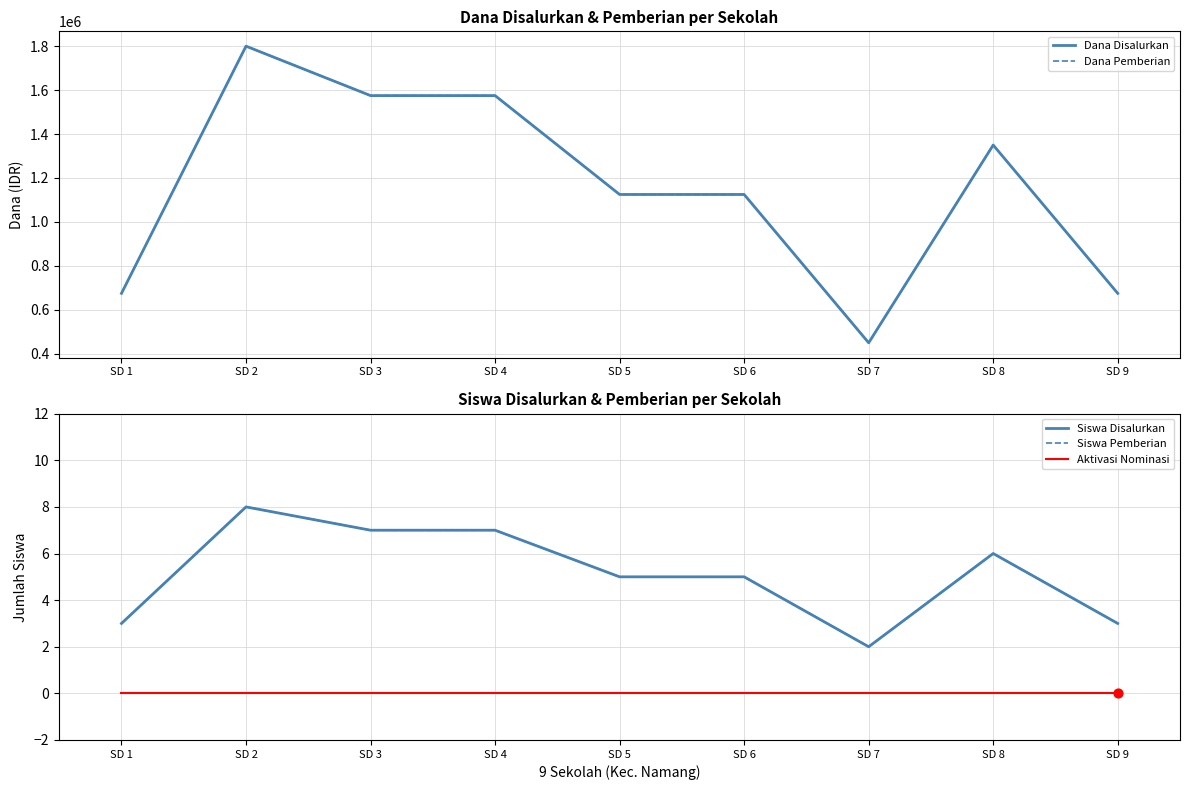

Which series contains the highest Y value?

Dana Disalurkan